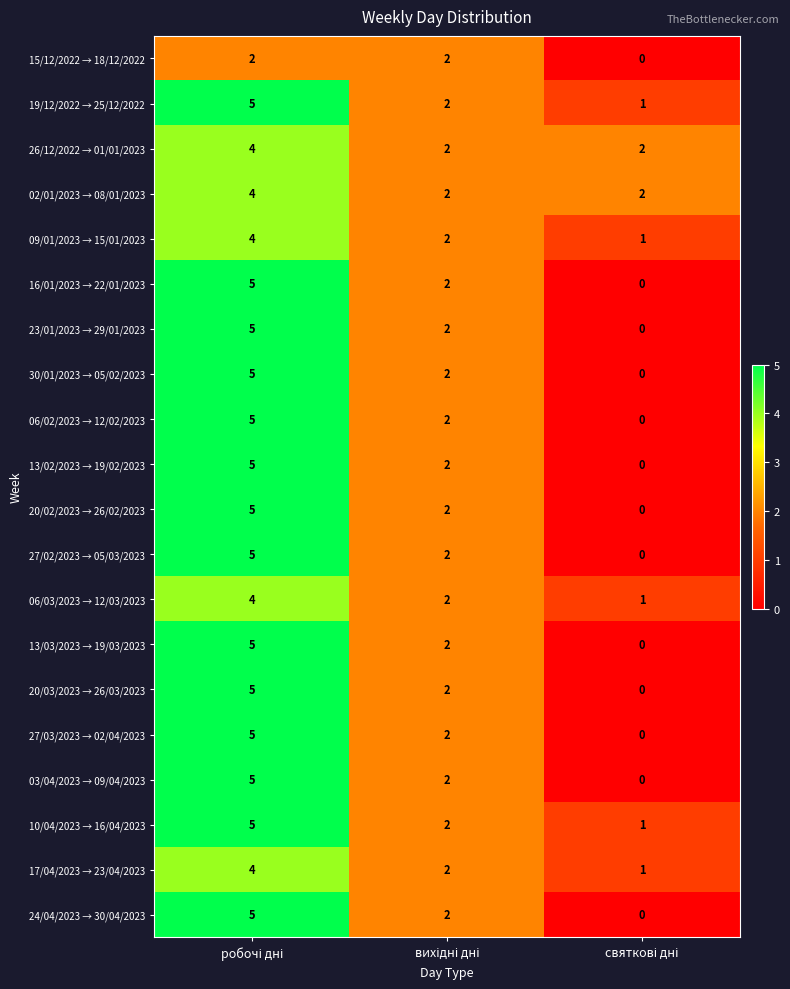

Count the 26/12/2022 → 01/01/2023 values in the range 2 to 4.

3